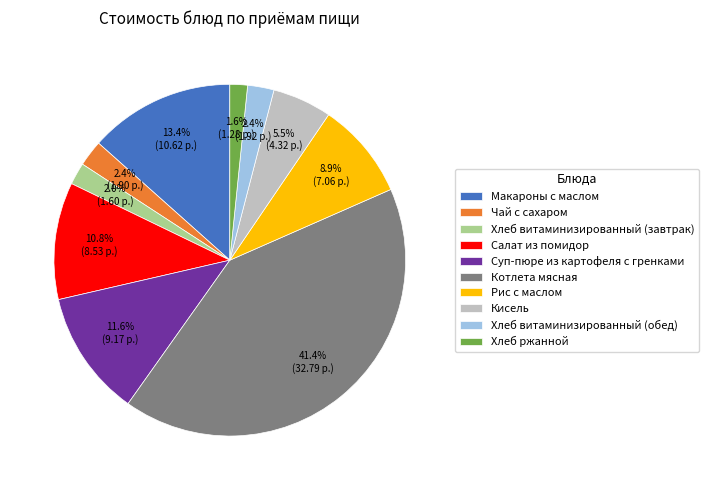

To the nearest percent, what portion does Хлеб витаминизированный (завтрак) represent?

2%